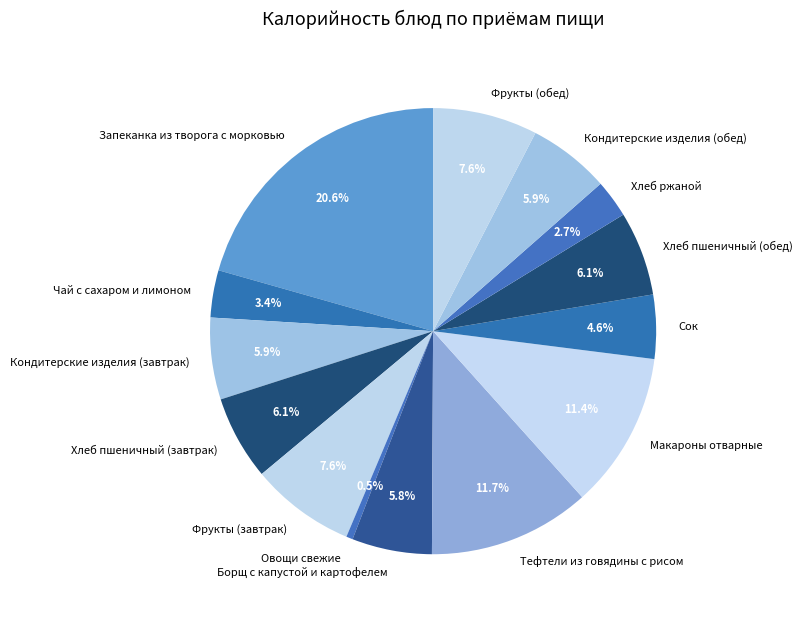

True or false: Хлеб ржаной accounts for 3% of the total.

True